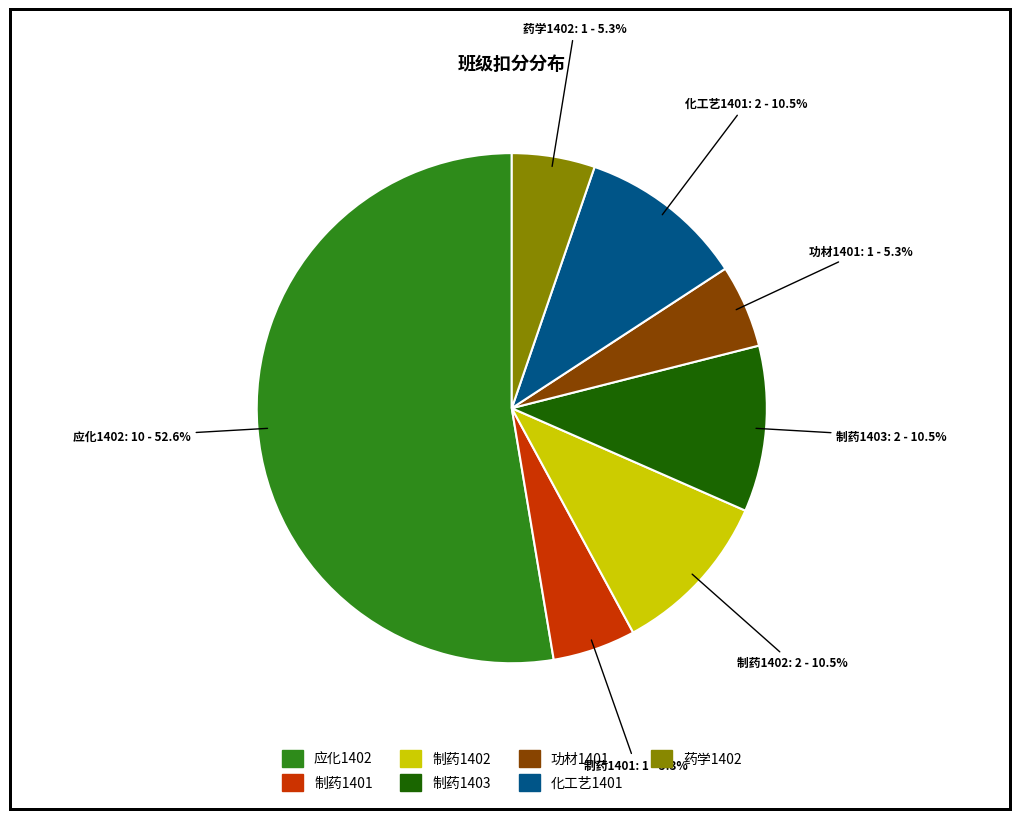

Combined, what portion of the pie is 制药1402 and 功材1401?

15.8%